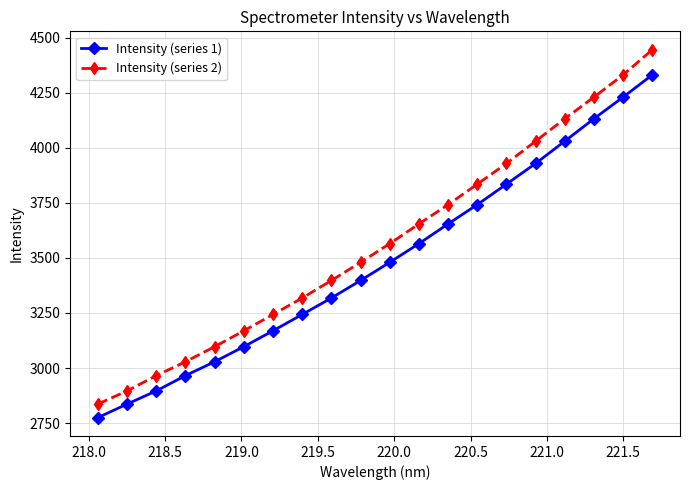

Which series has the largest total across all categories?

Intensity (series 2)